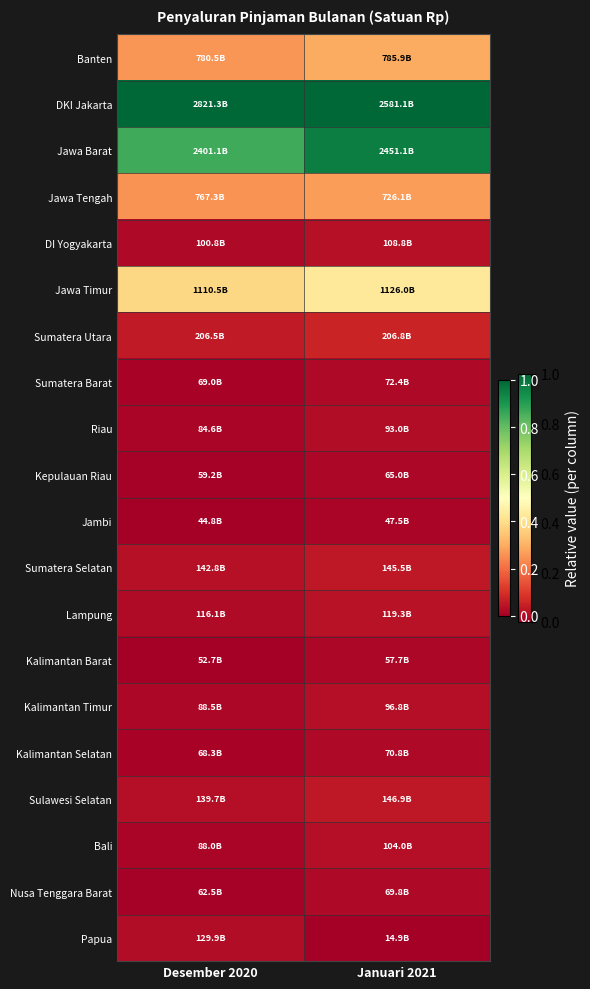

Which label corresponds to the smallest value in the chart?

Desember 2020